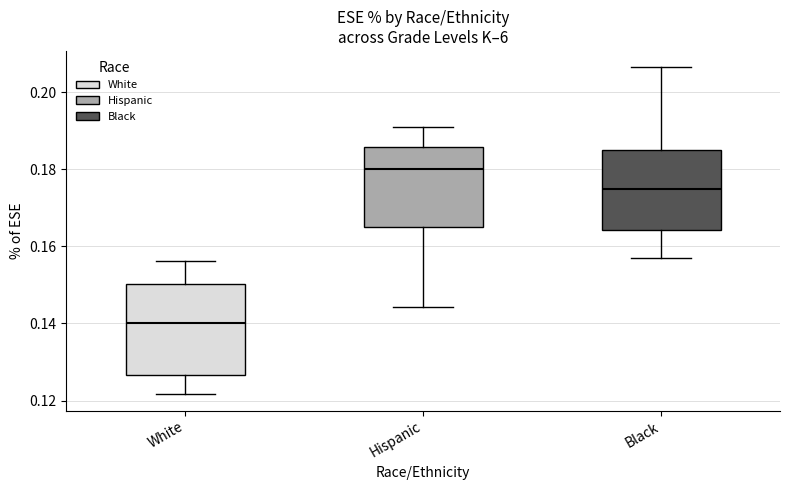

Reading left to right, transcribe this box plot: for each box, give where its median line is, the range the box spans, and where its two whiskers end, as read against the y-axis. The values are not printed on the chart, so give them approximately, as read against the axis.

White: median 0.140, box 0.126 to 0.150, whiskers 0.122 to 0.156
Hispanic: median 0.180, box 0.166 to 0.186, whiskers 0.144 to 0.192
Black: median 0.174, box 0.164 to 0.186, whiskers 0.158 to 0.206